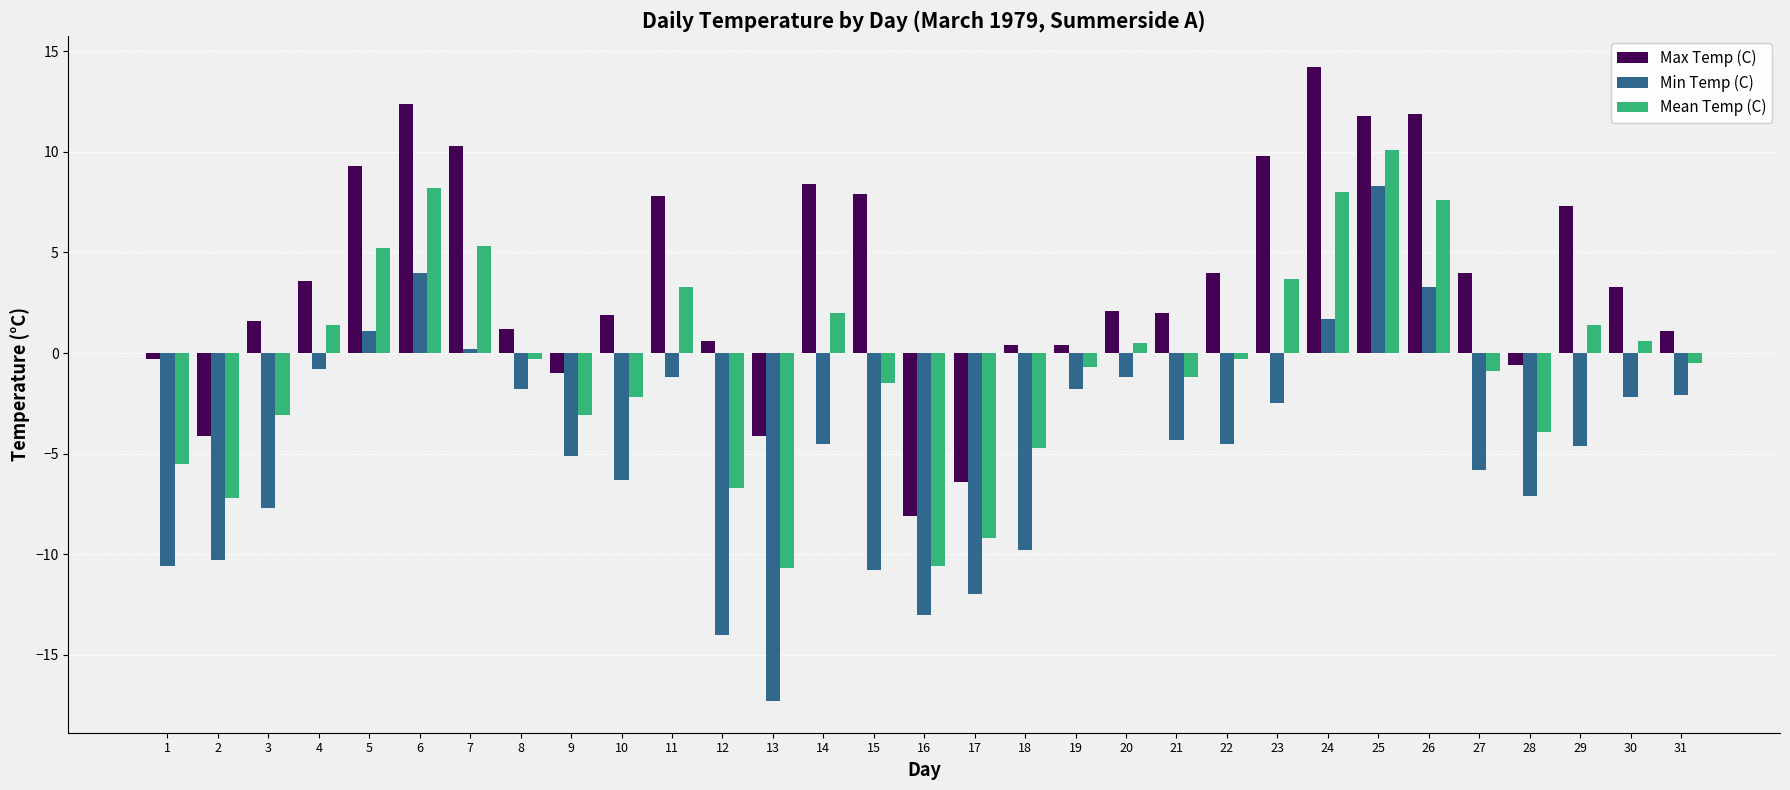

What is the maximum value for Mean Temp (C)?

10.1